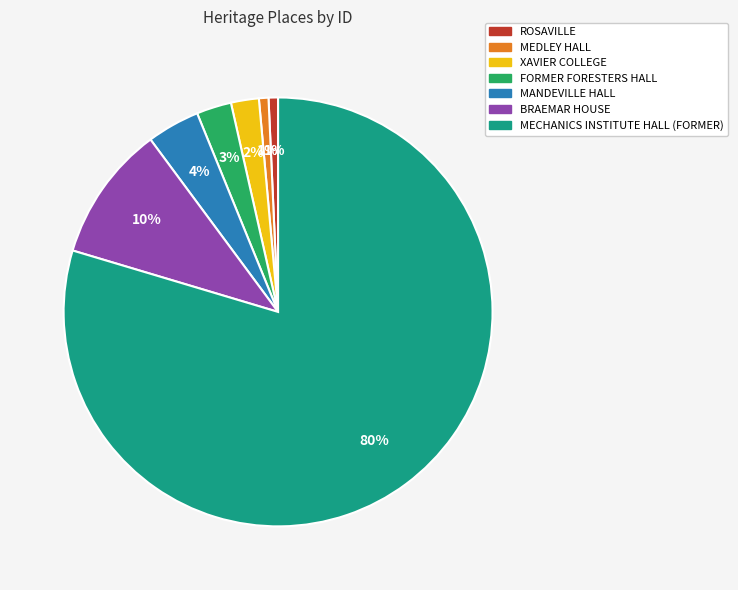

Does MECHANICS INSTITUTE HALL (FORMER) represent more than half of the total?

Yes